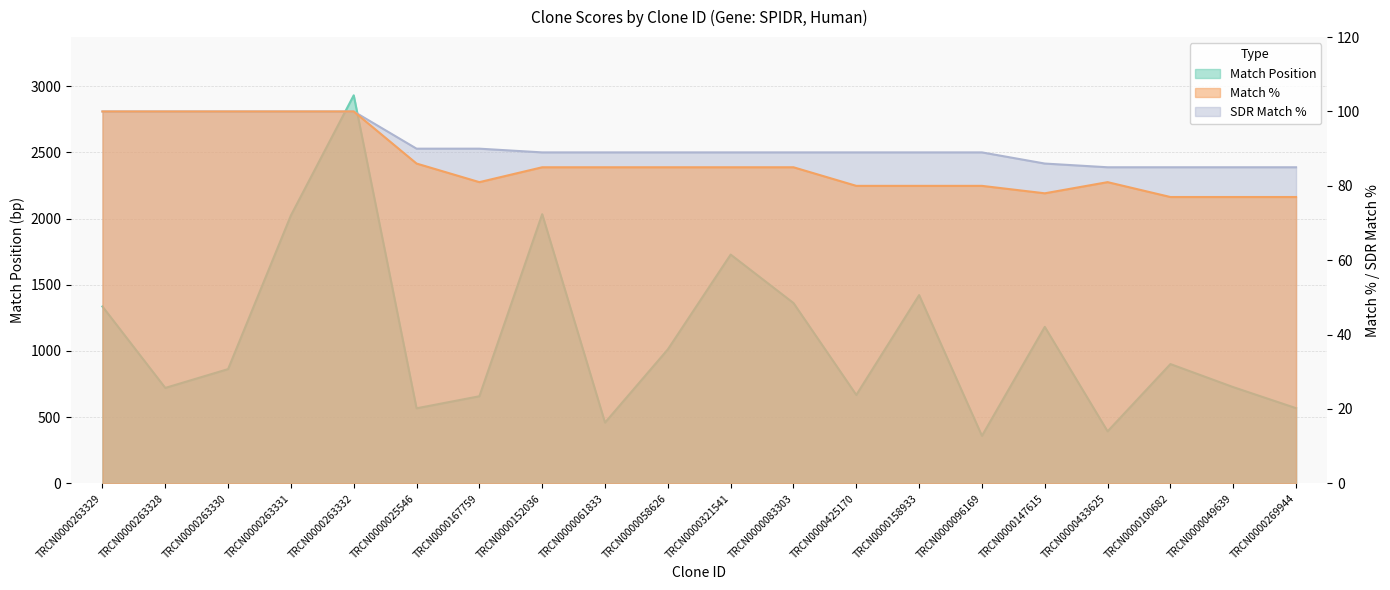

Reading left to right, extract all data points from this chart.

Match Position: 1336	721	863	2024	2931	567	658	2033	459	1012	1728	1362	668	1422	359	1182	393	901	727	568
Match %: 100	100	100	100	100	86	81	85	85	85	85	85	80	80	80	78	81	77	77	77
SDR Match %: 100	100	100	100	100	90	90	89	89	89	89	89	89	89	89	86	85	85	85	85